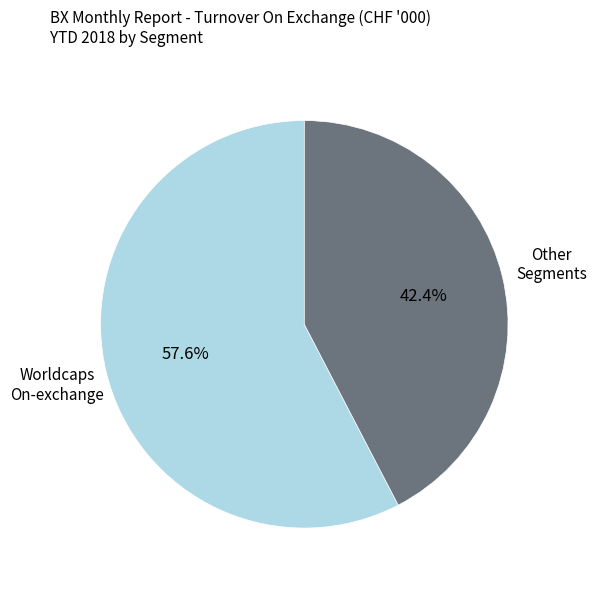

Is there a majority slice in this chart?

Yes